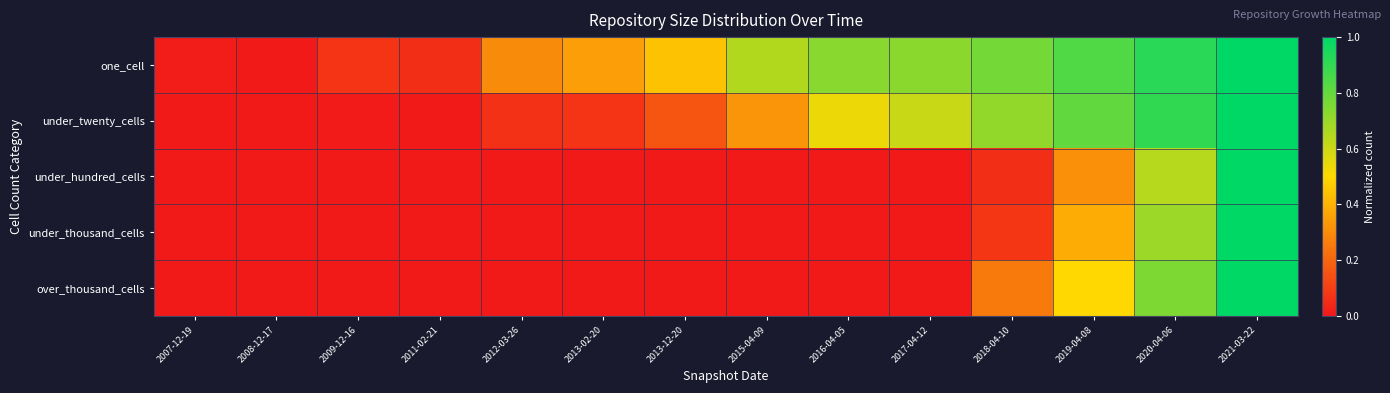

Reading left to right, transcribe all the data shown in this chart.

one_cell: 2007-12-19=0.0	2008-12-17=0.0	2009-12-16=0.1	2011-02-21=0.1	2012-03-26=0.3	2013-02-20=0.3	2013-12-20=0.4	2015-04-09=0.6	2016-04-05=0.7	2017-04-12=0.7	2018-04-10=0.8	2019-04-08=0.8	2020-04-06=0.9	2021-03-22=1.0
under_twenty_cells: 2007-12-19=0.0	2008-12-17=0.0	2009-12-16=0.0	2011-02-21=0.0	2012-03-26=0.1	2013-02-20=0.1	2013-12-20=0.2	2015-04-09=0.3	2016-04-05=0.5	2017-04-12=0.6	2018-04-10=0.7	2019-04-08=0.8	2020-04-06=0.9	2021-03-22=1.0
under_hundred_cells: 2007-12-19=0.0	2008-12-17=0.0	2009-12-16=0.0	2011-02-21=0.0	2012-03-26=0.0	2013-02-20=0.0	2013-12-20=0.0	2015-04-09=0.0	2016-04-05=0.0	2017-04-12=0.0	2018-04-10=0.1	2019-04-08=0.3	2020-04-06=0.6	2021-03-22=1.0
under_thousand_cells: 2007-12-19=0.0	2008-12-17=0.0	2009-12-16=0.0	2011-02-21=0.0	2012-03-26=0.0	2013-02-20=0.0	2013-12-20=0.0	2015-04-09=0.0	2016-04-05=0.0	2017-04-12=0.0	2018-04-10=0.1	2019-04-08=0.4	2020-04-06=0.7	2021-03-22=1.0
over_thousand_cells: 2007-12-19=0.0	2008-12-17=0.0	2009-12-16=0.0	2011-02-21=0.0	2012-03-26=0.0	2013-02-20=0.0	2013-12-20=0.0	2015-04-09=0.0	2016-04-05=0.0	2017-04-12=0.0	2018-04-10=0.2	2019-04-08=0.5	2020-04-06=0.8	2021-03-22=1.0